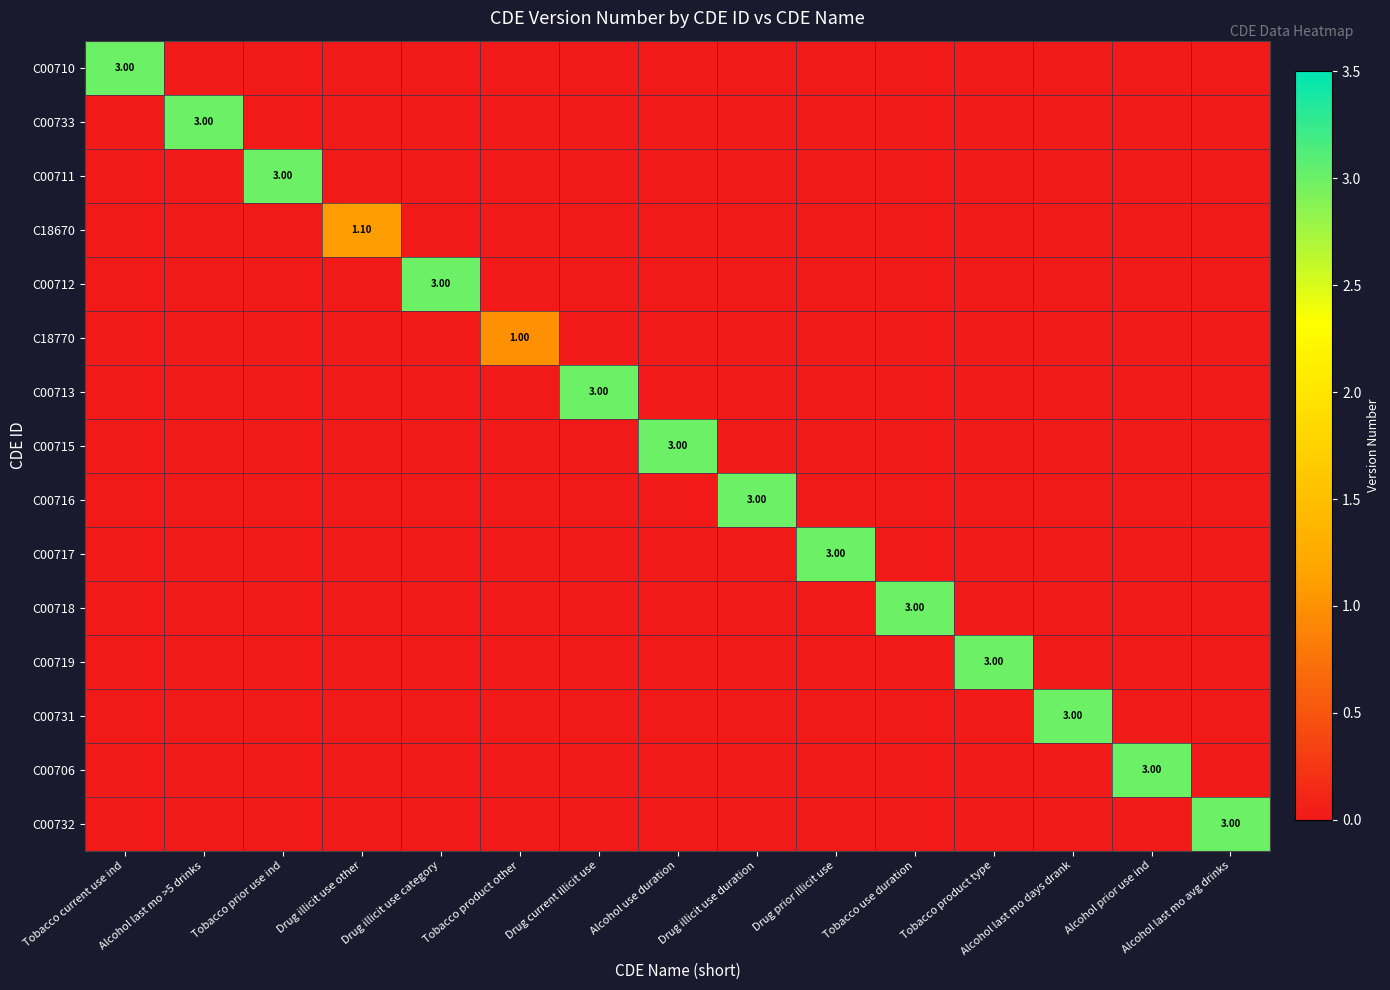

At Tobacco prior use ind, list the series in order from smallest to largest.

C00710, C00733, C18670, C00712, C18770, C00713, C00715, C00716, C00717, C00718, C00719, C00731, C00706, C00732, C00711